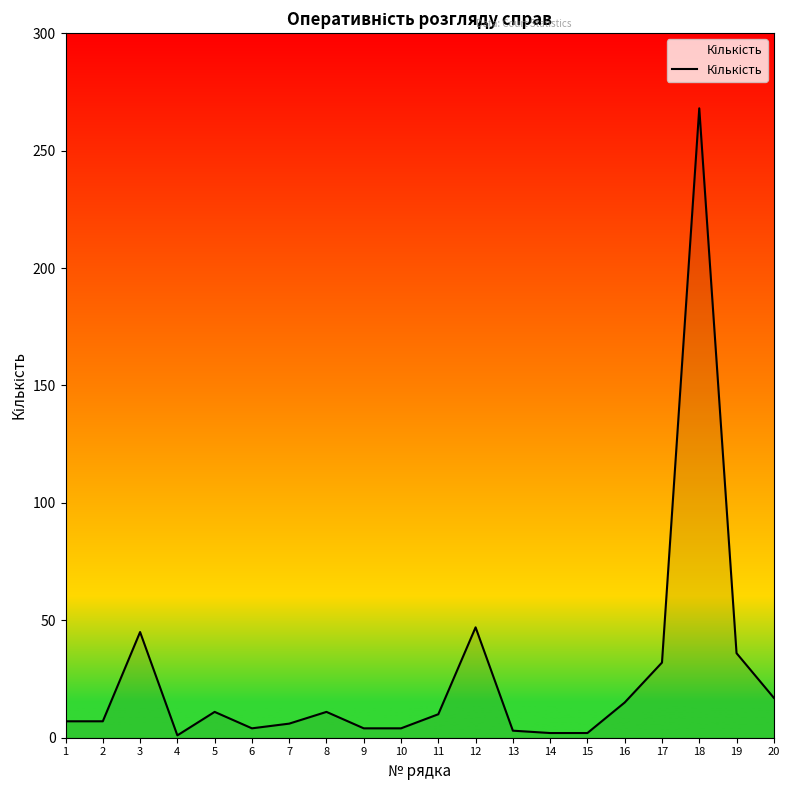

What is the change in value from 16 to 17?

+17